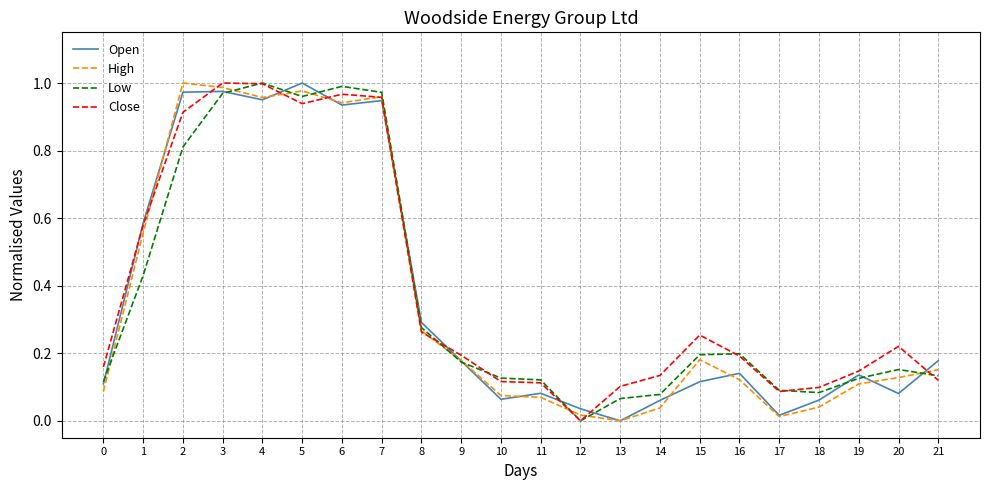

Is the value of Open at 5 greater than the value of Low at 10?

Yes